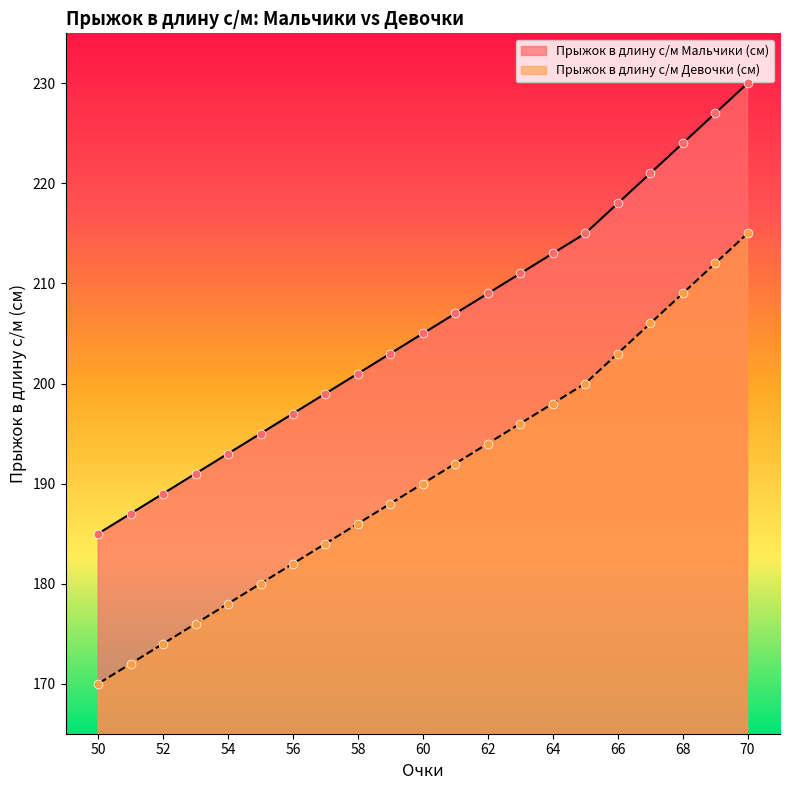

Is the value of Прыжок в длину с/м Мальчики (см) at 62 greater than the value of Прыжок в длину с/м Девочки (см) at 66?

Yes